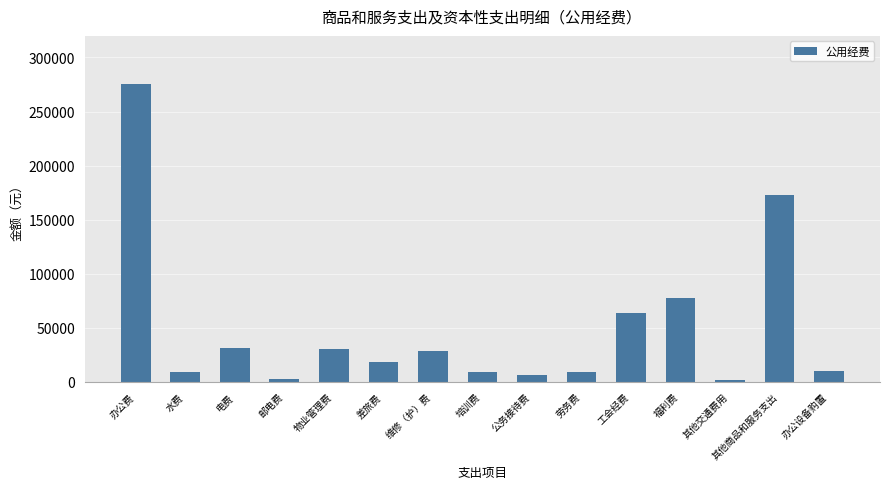

What is the sum of all values?

743500